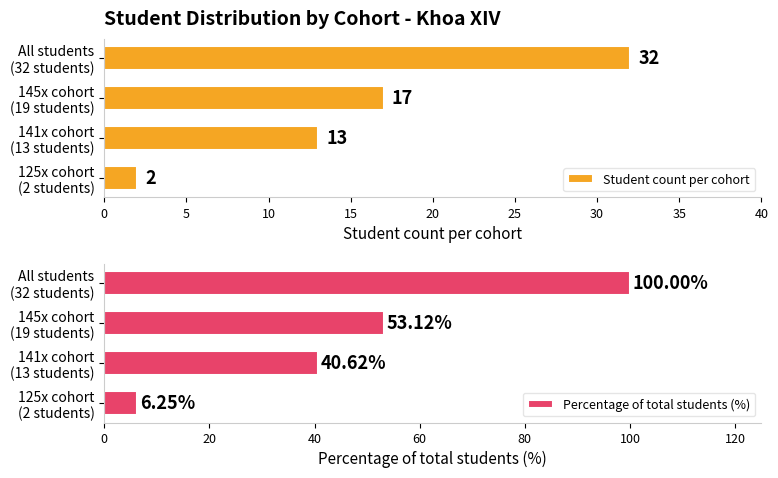

What is the value of the Percentage of total students (%) bar at the 2nd from the left?

40.6